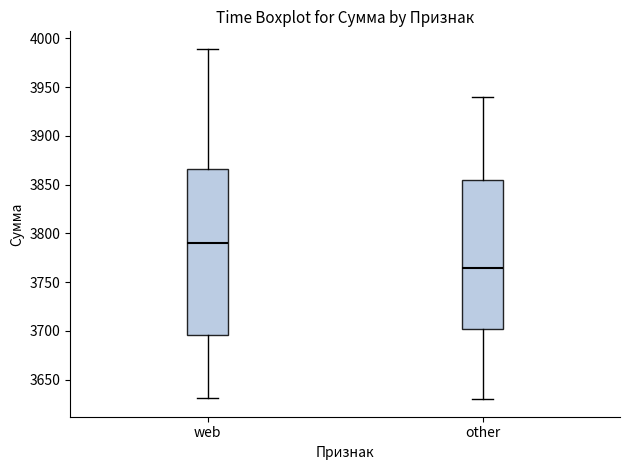

Which box's median line is the lowest?

other